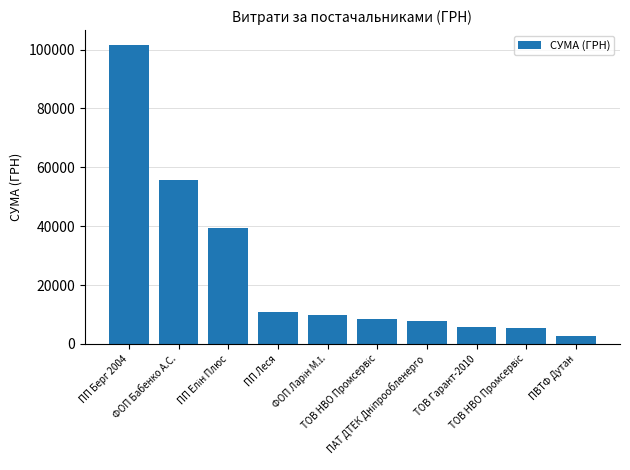

How many data points are less than 9708?

5